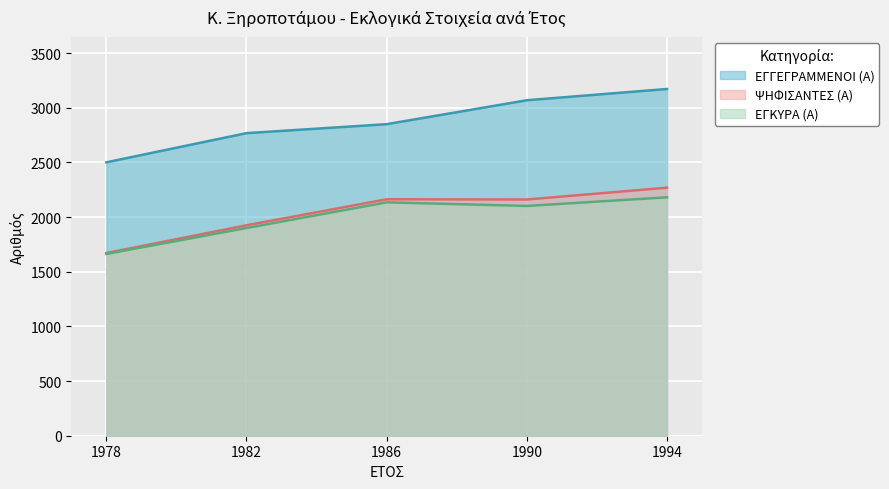

How many data points in ΕΓΚΥΡΑ (Α) are above 2102?

2